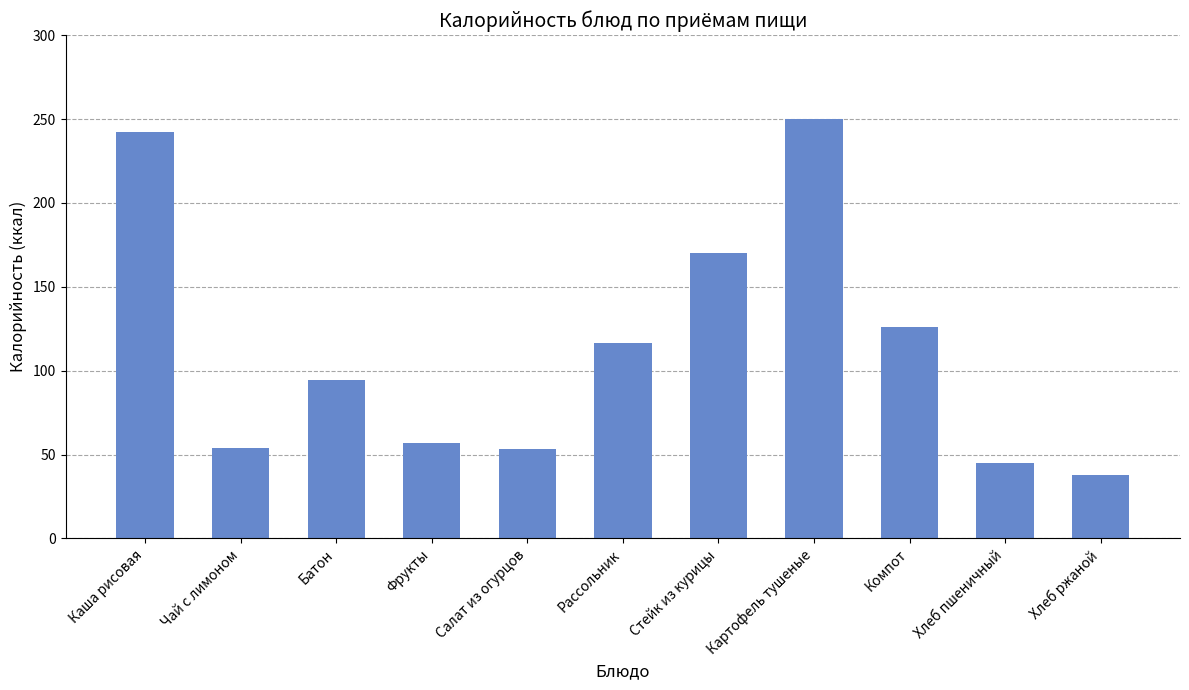

Where does the data first go above 94?

Каша рисовая